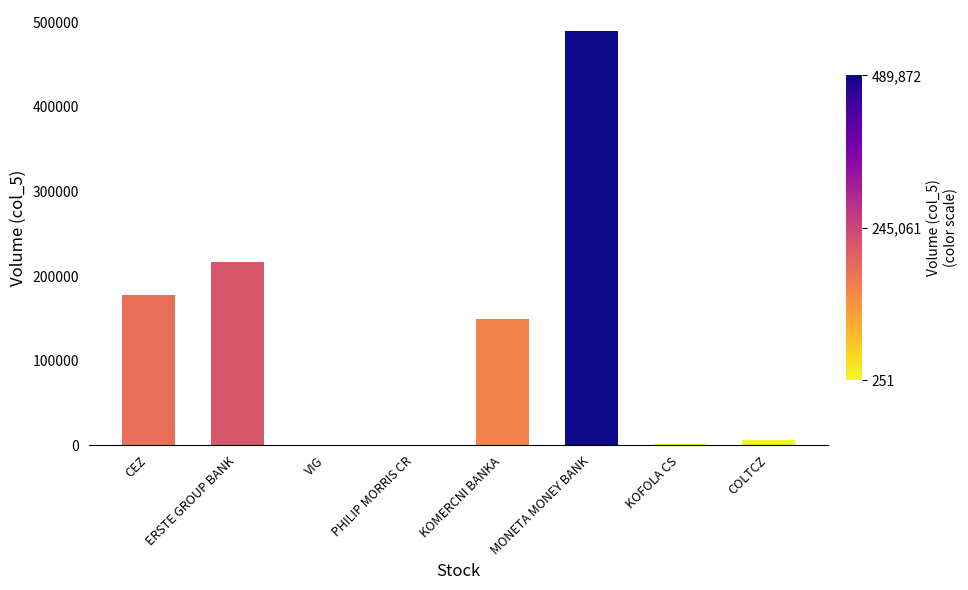

What is the sum of all values?

1042308